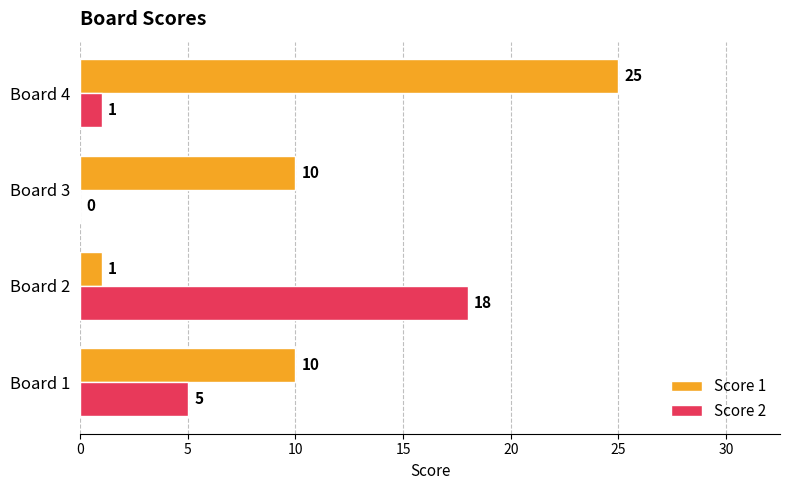

What is the average value of the Score 2 series?

6